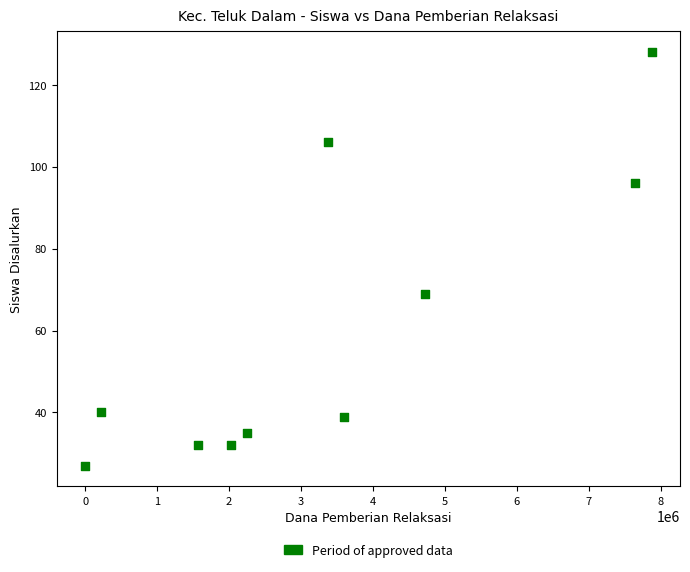

What is the average Y value?

60